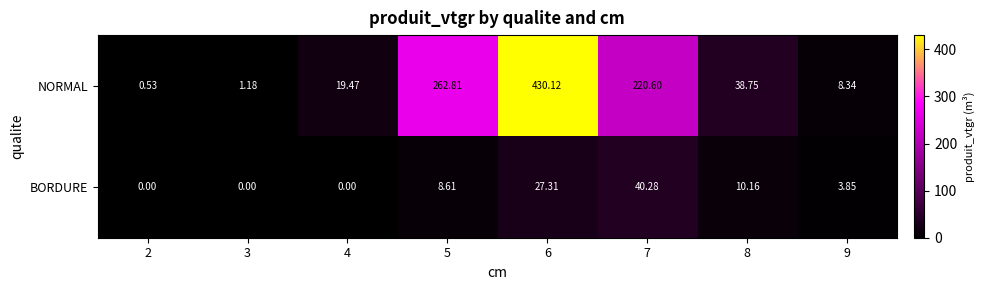

List the series in order of their overall mean, lowest first.

BORDURE, NORMAL